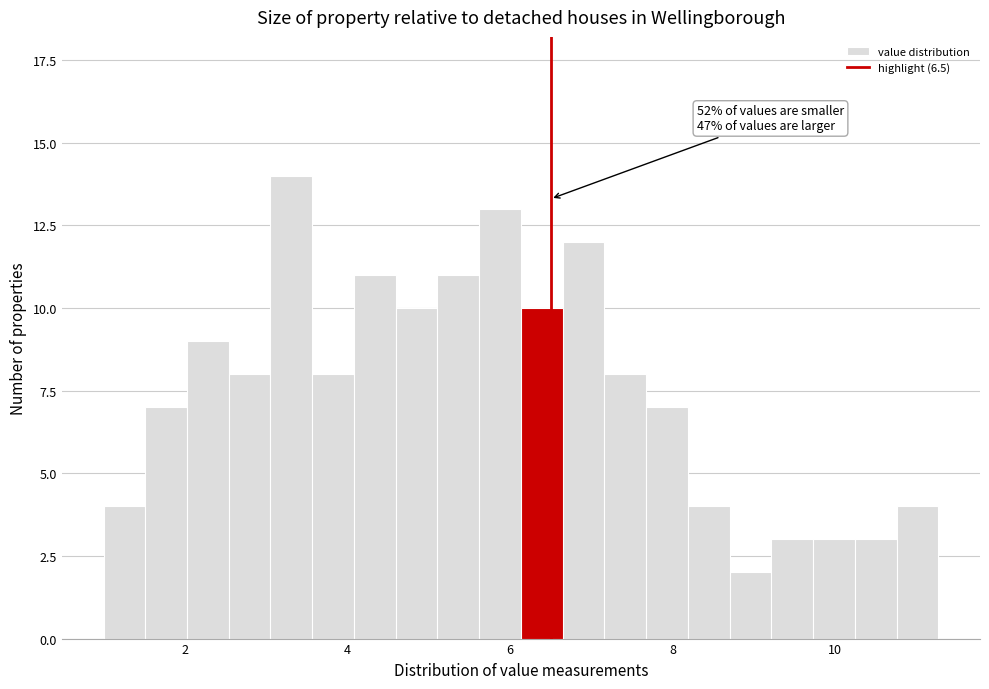

Around what value on the x-axis is the tallest bar? Give the approximate position of its centre, as read against the axis.

3.4